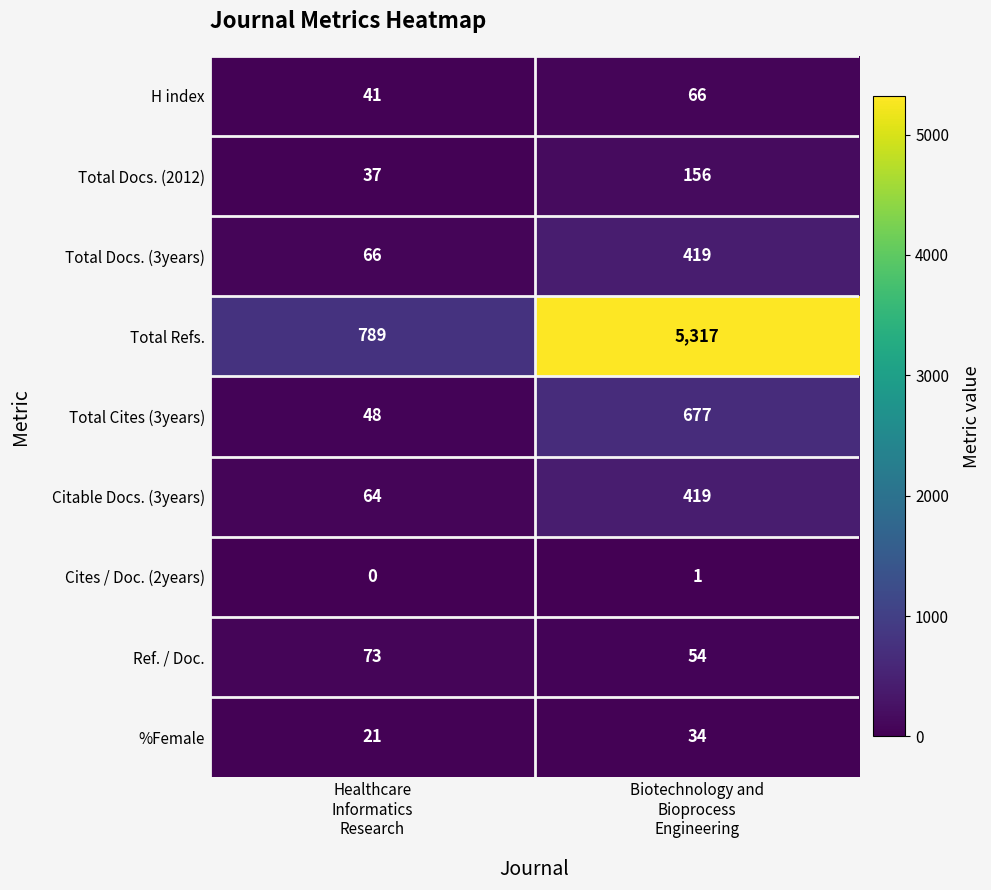

How many values in the Total Docs. (3years) series are below 419?

1